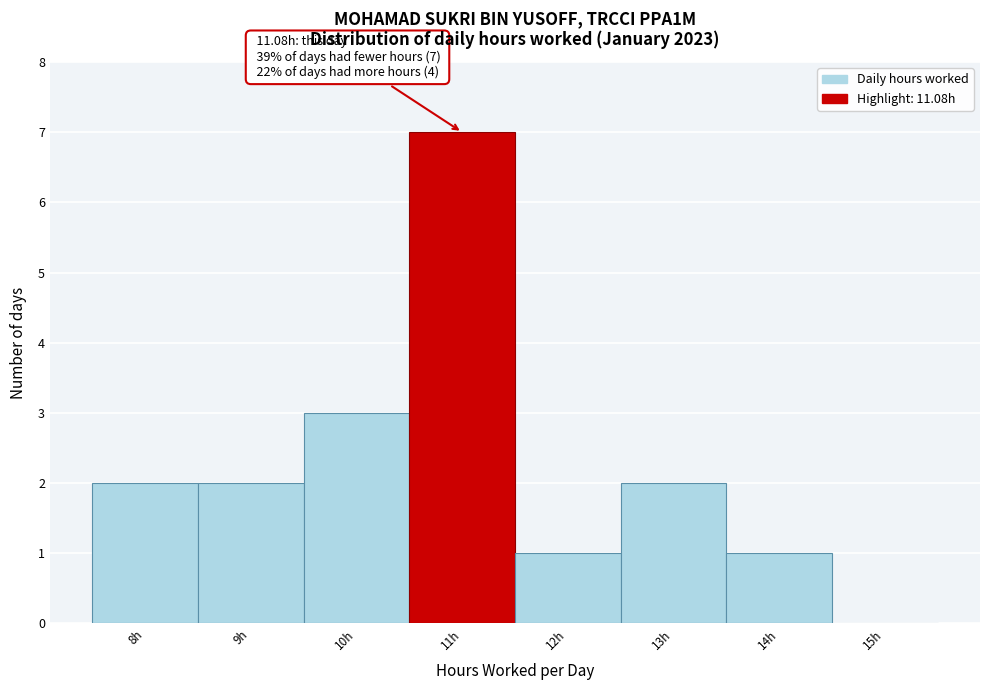

Reading left to right, list all the values displayed in this chart.

8h=2	9h=2	10h=3	11h=7	12h=1	13h=2	14h=1	15h=0